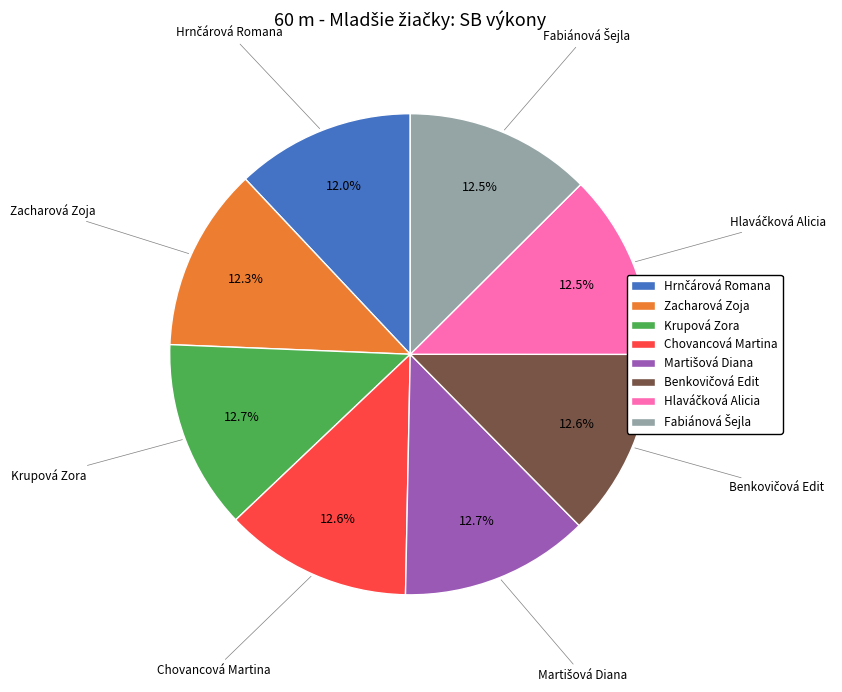

True or false: Chovancová Martina accounts for 13% of the total.

True